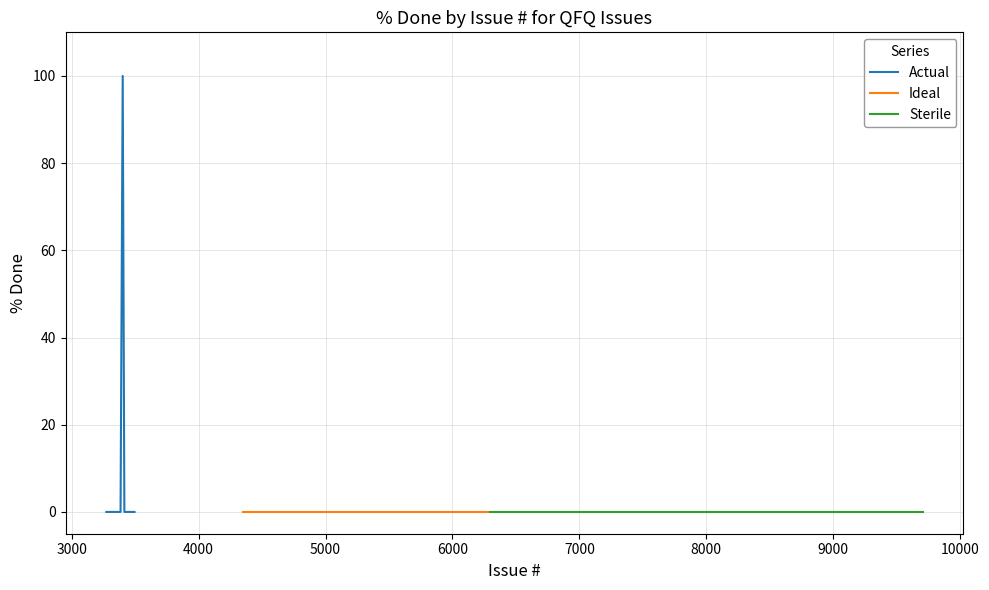

What is the highest value of the Actual series?

100